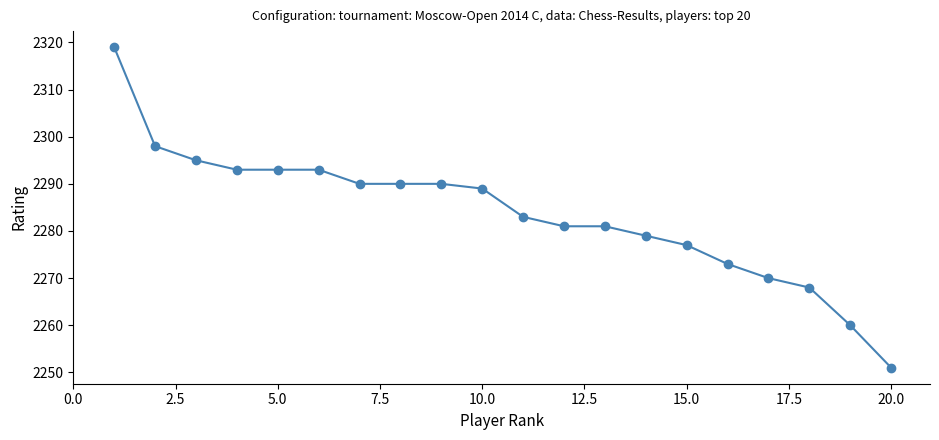

Reading left to right, what are all the values shown in this chart?

2319	2298	2295	2293	2293	2293	2290	2290	2290	2289	2283	2281	2281	2279	2277	2273	2270	2268	2260	2251